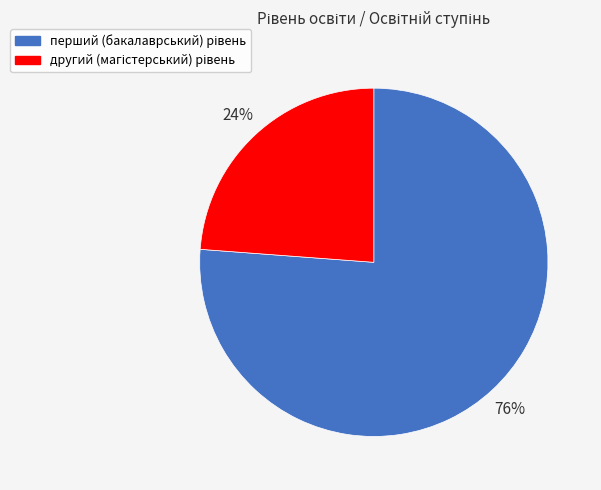

To the nearest percent, what is the difference between the largest and smallest slice percentages?

52%